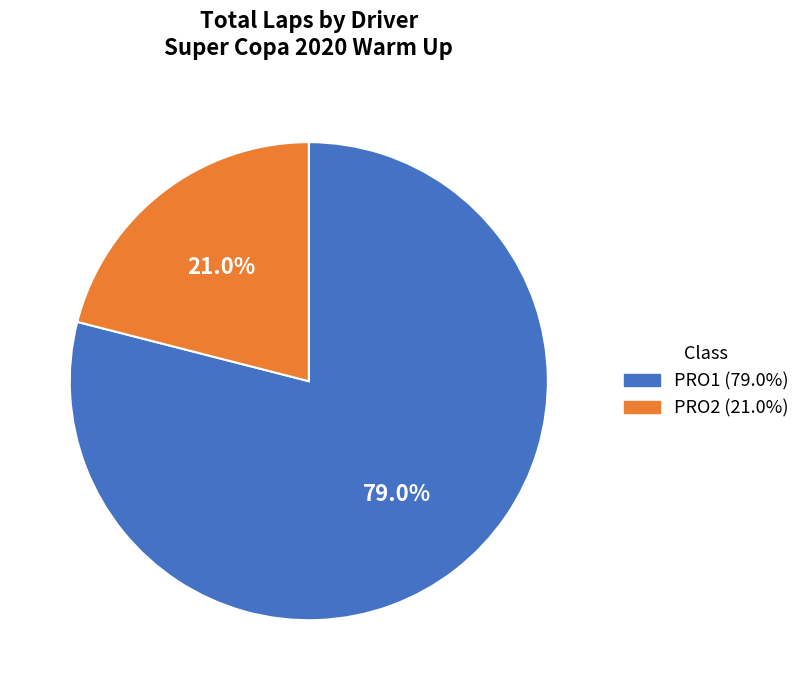

How much of the chart is everything except PRO2 (21.0%)?

79.0%